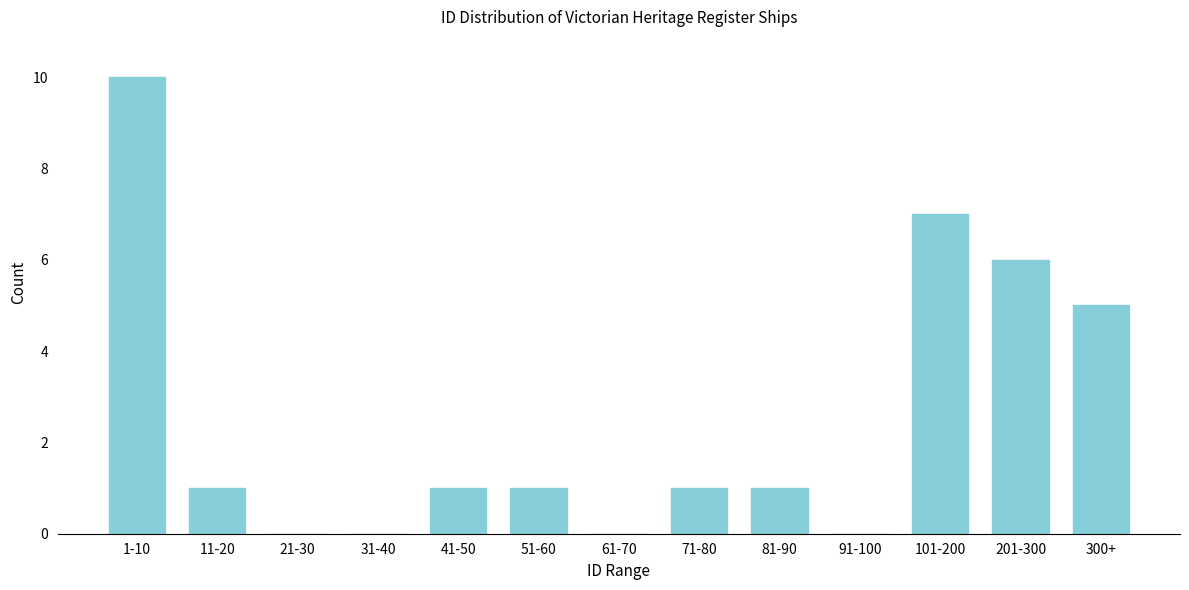

Reading right to left, what are all the values shown in this chart?

300+=5	201-300=6	101-200=7	91-100=0	81-90=1	71-80=1	61-70=0	51-60=1	41-50=1	31-40=0	21-30=0	11-20=1	1-10=10